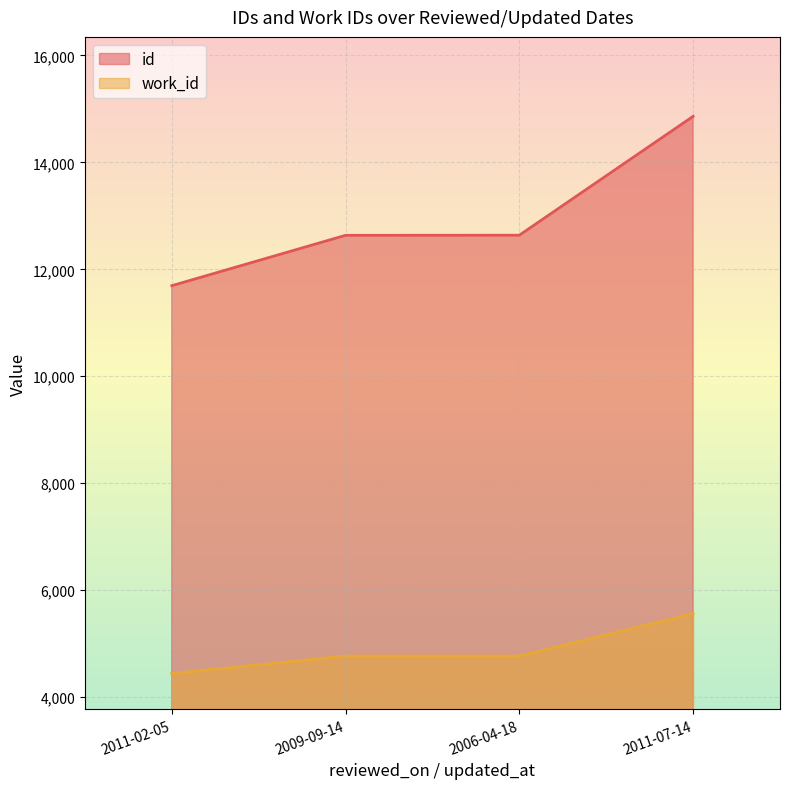

How many values in the work_id series are below 4768?

1